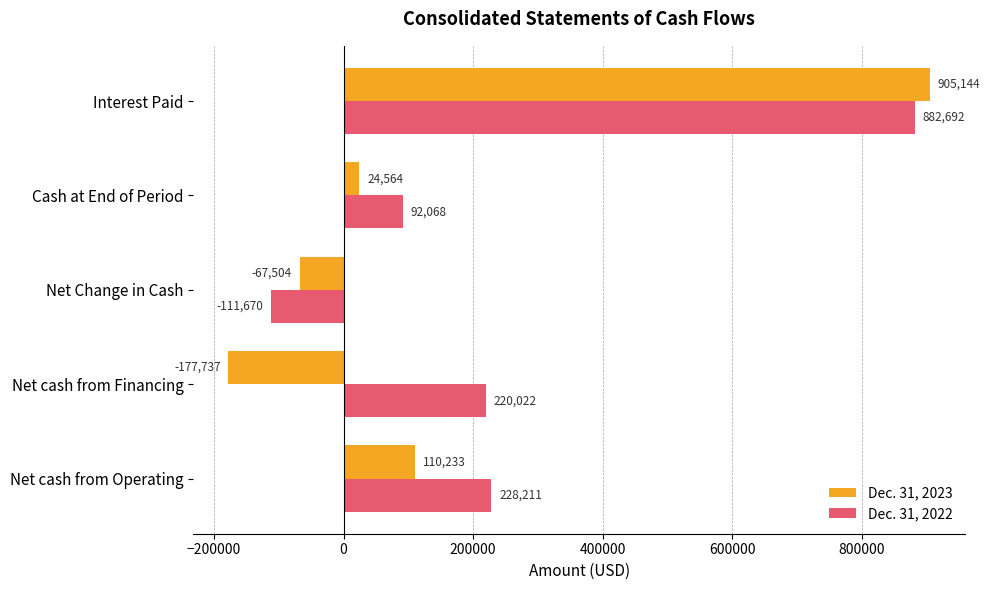

The value of Dec. 31, 2022 at Cash at End of Period is 92068. True or false?

True